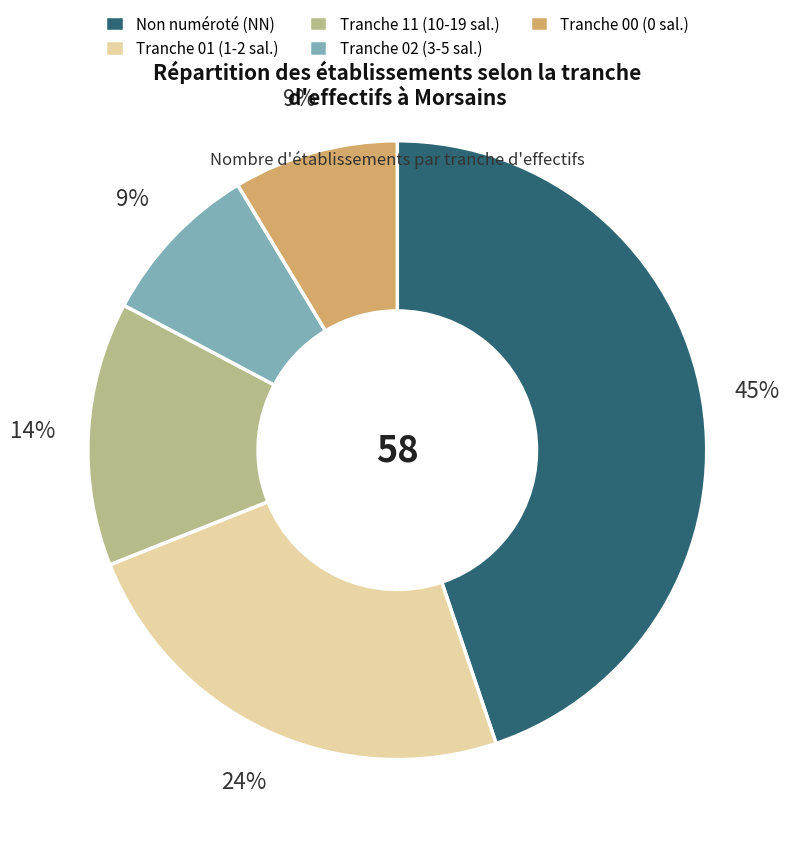

Between Non numéroté (NN) and Tranche 01 (1-2 sal.), which is larger?

Non numéroté (NN)